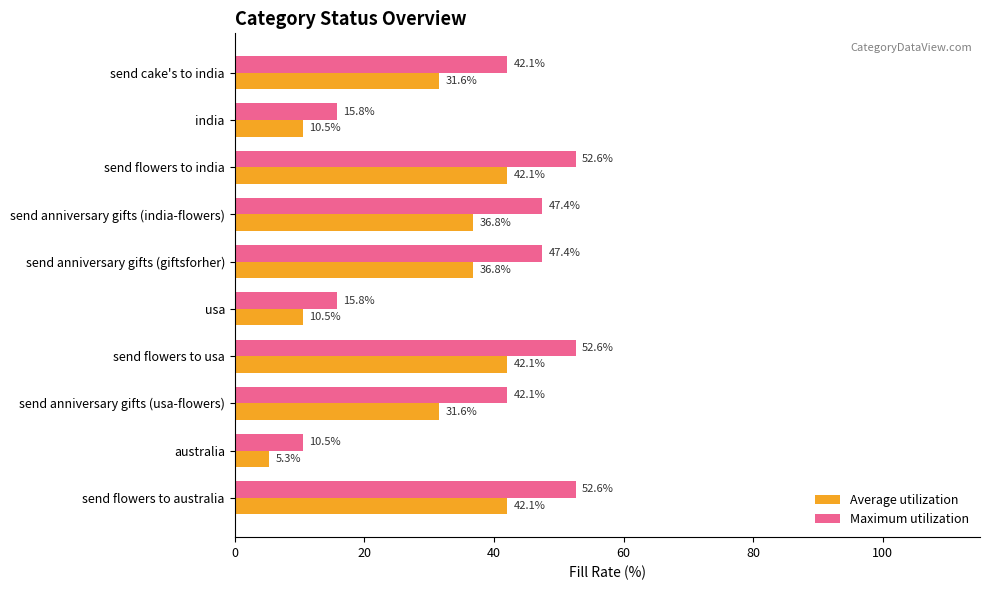

What is the sum of the Average utilization values at send anniversary gifts (giftsforher) and send flowers to usa?

78.9